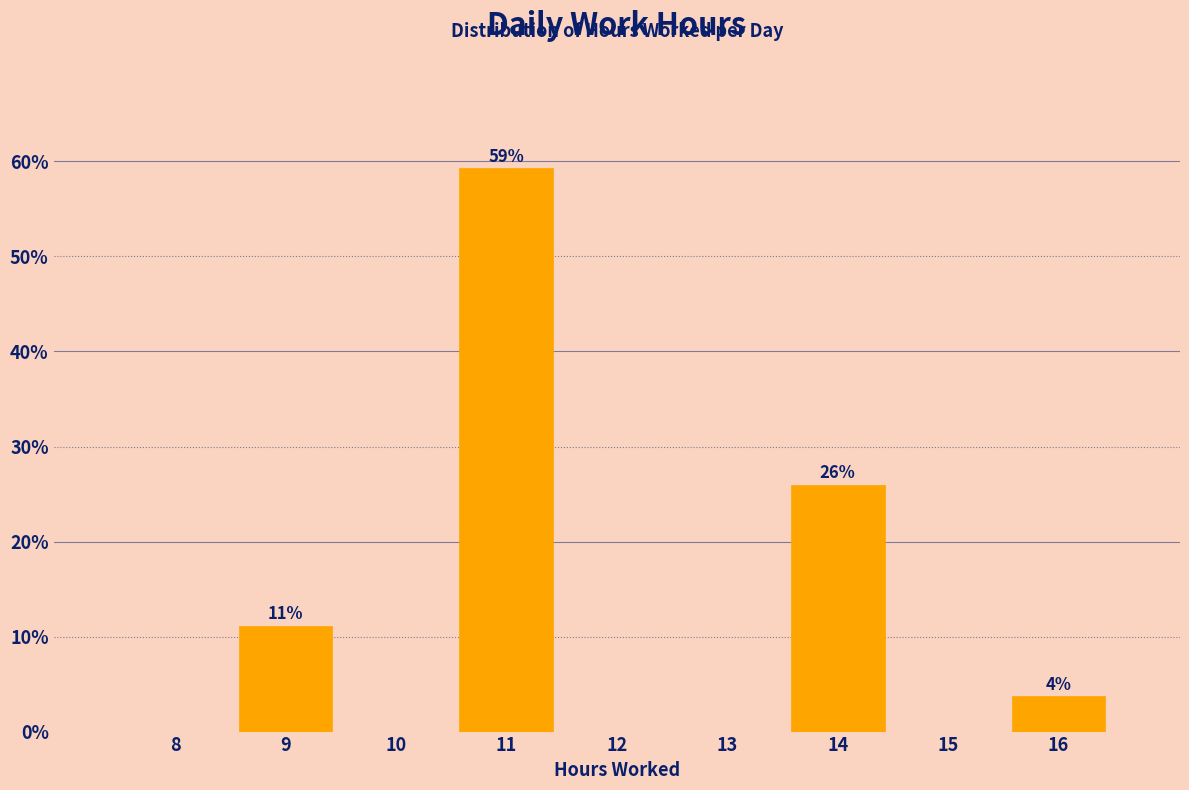

Reading left to right, what are all the values shown in this chart?

8=0.0	9=11.1	10=0.0	11=59.3	12=0.0	13=0.0	14=25.9	15=0.0	16=3.7